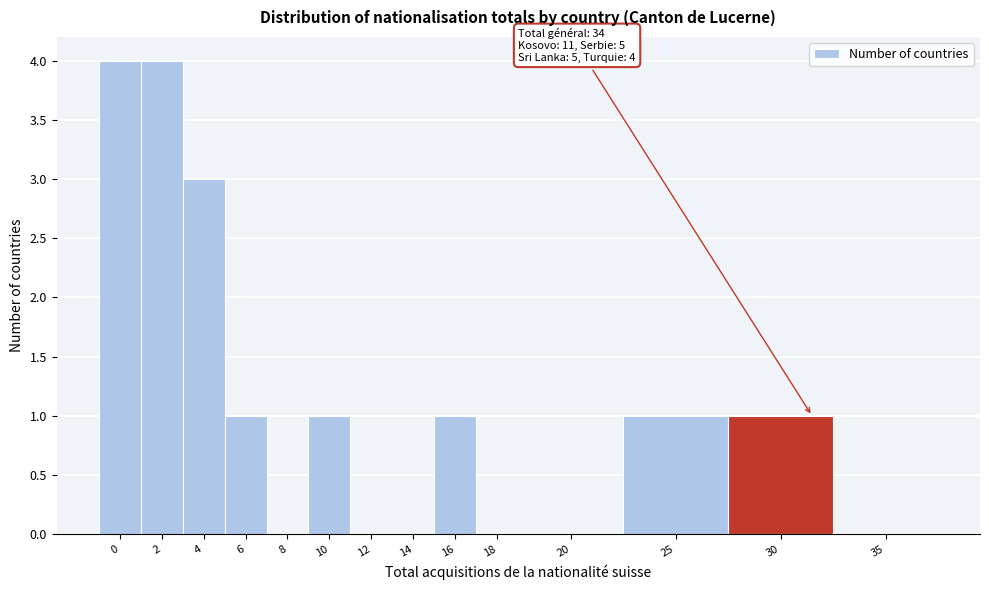

Reading left to right, what are all the values shown in this chart?

0=4	2=4	4=3	6=1	8=0	10=1	12=0	14=0	16=1	18=0	20=0	25=1	30=1	35=0